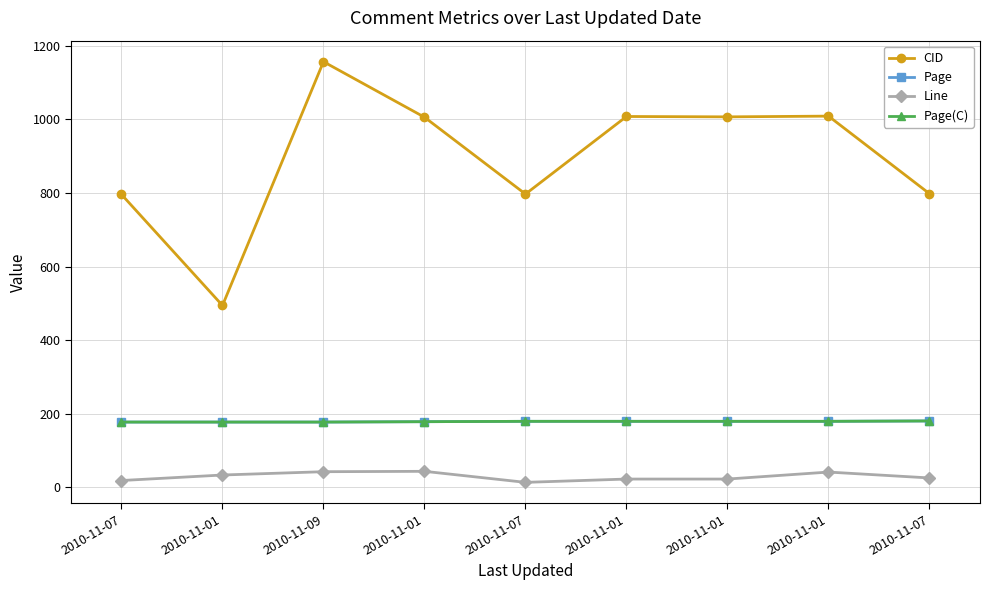

Does the chart have visible grid lines?

Yes